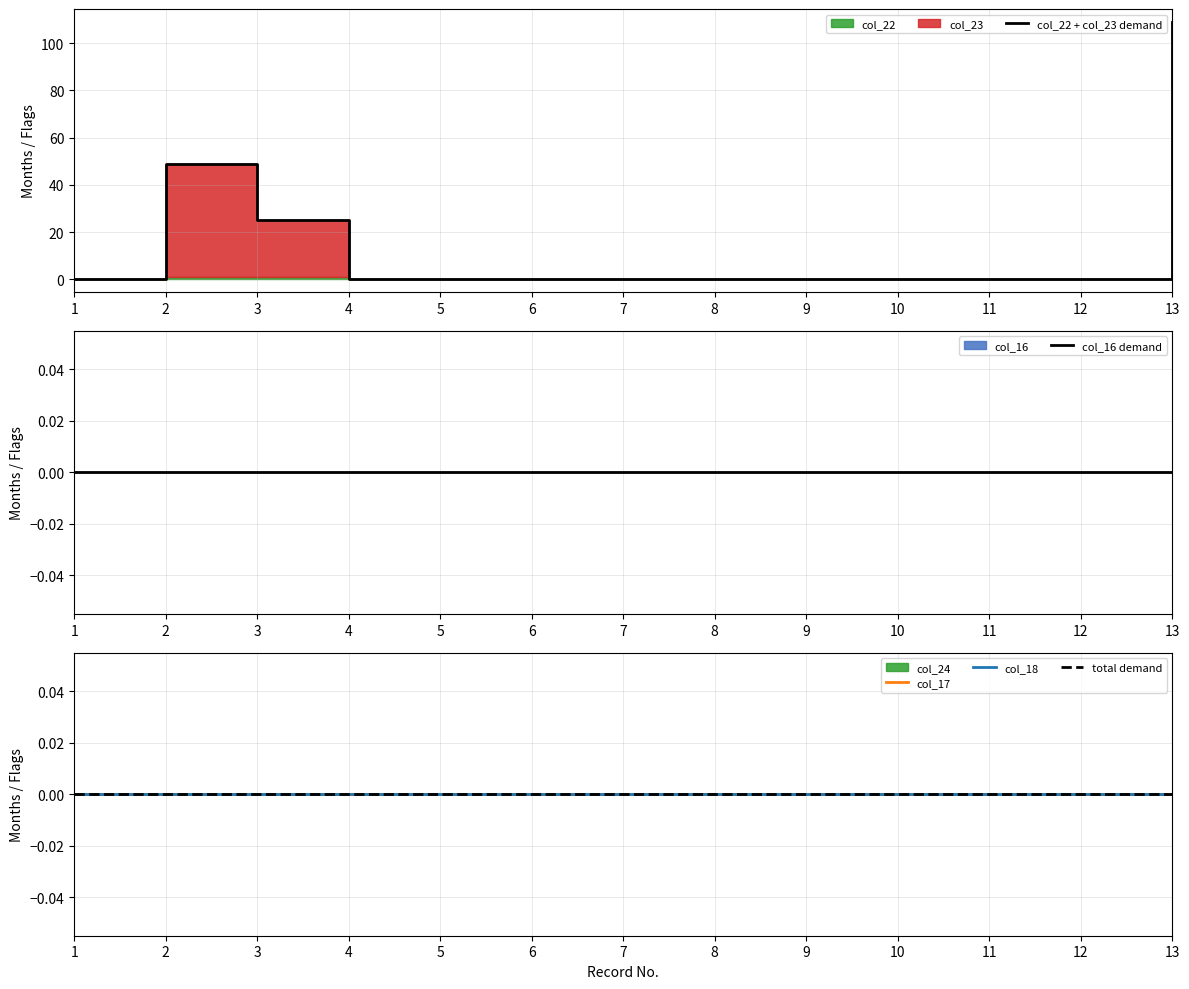

Reading right to left, transcribe all the data shown in this chart.

col_22 + col_23 demand: 13=109	12=0	11=0	10=0	9=0	8=0	7=0	6=0	5=0	4=0	3=25	2=49	1=0
col_16 demand: 13=0	12=0	11=0	10=0	9=0	8=0	7=0	6=0	5=0	4=0	3=0	2=0	1=0
col_17: 13=0	12=0	11=0	10=0	9=0	8=0	7=0	6=0	5=0	4=0	3=0	2=0	1=0
col_18: 13=0	12=0	11=0	10=0	9=0	8=0	7=0	6=0	5=0	4=0	3=0	2=0	1=0
total demand: 13=0	12=0	11=0	10=0	9=0	8=0	7=0	6=0	5=0	4=0	3=0	2=0	1=0